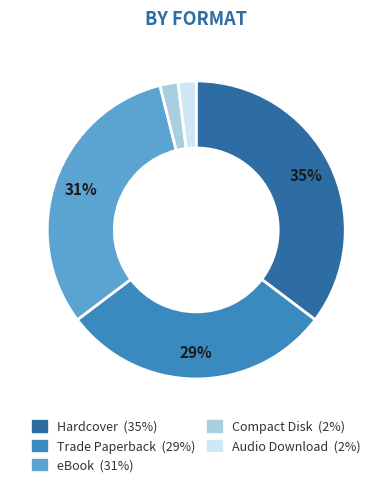

To the nearest percent, what is the difference between the Hardcover and Trade Paperback slice percentages?

6%